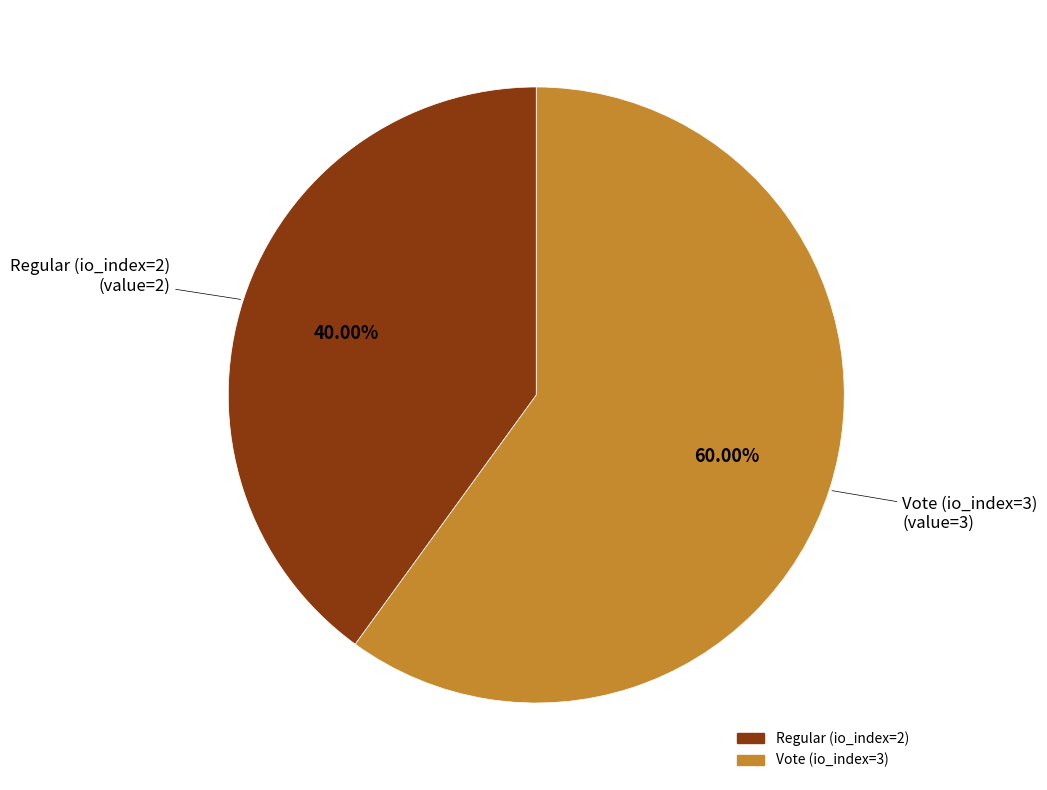

To the nearest percent, what percentage of the pie is Regular (io_index=2)?

40%